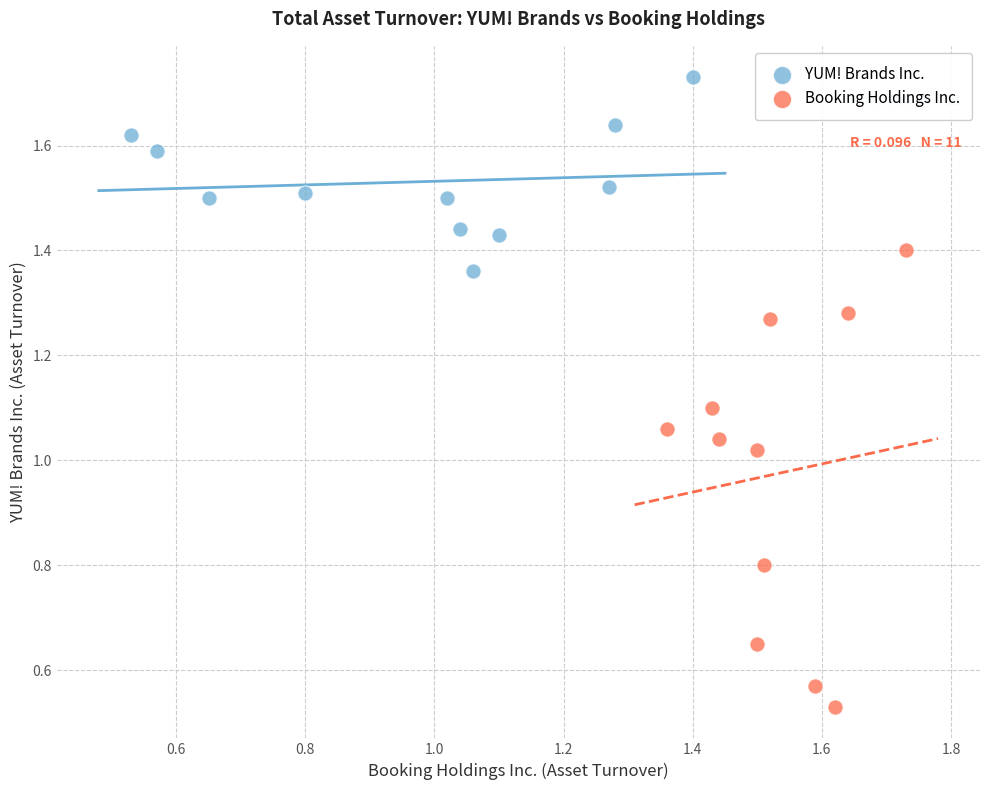

Which series has the largest Y range (max minus min)?

Booking Holdings Inc.